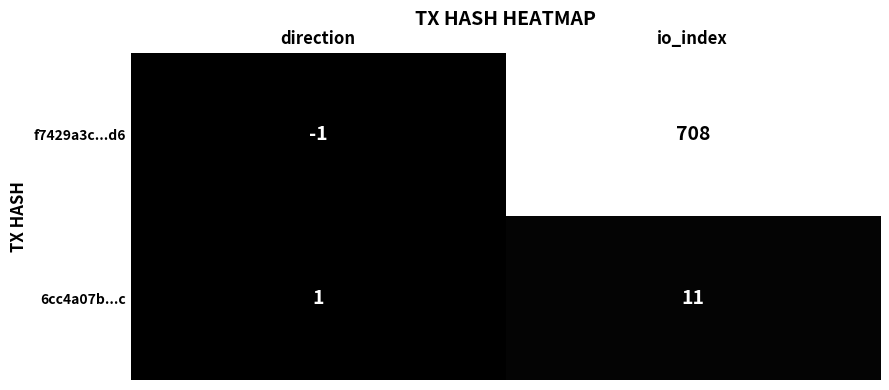

Rank the series by their maximum value, from highest to lowest.

f7429a3c...d6, 6cc4a07b...c